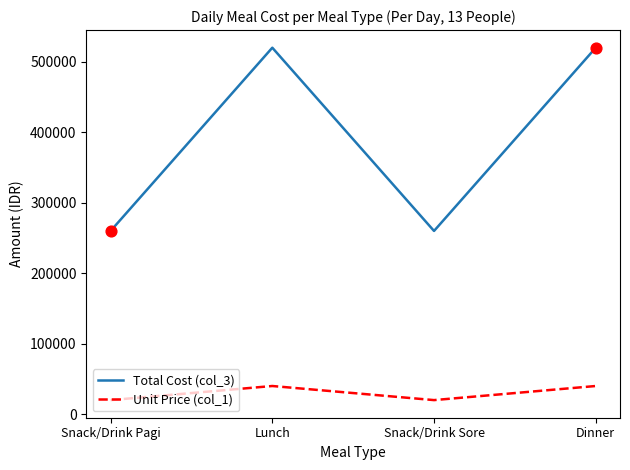

Which series has the largest range (max minus min)?

Total Cost (col_3)